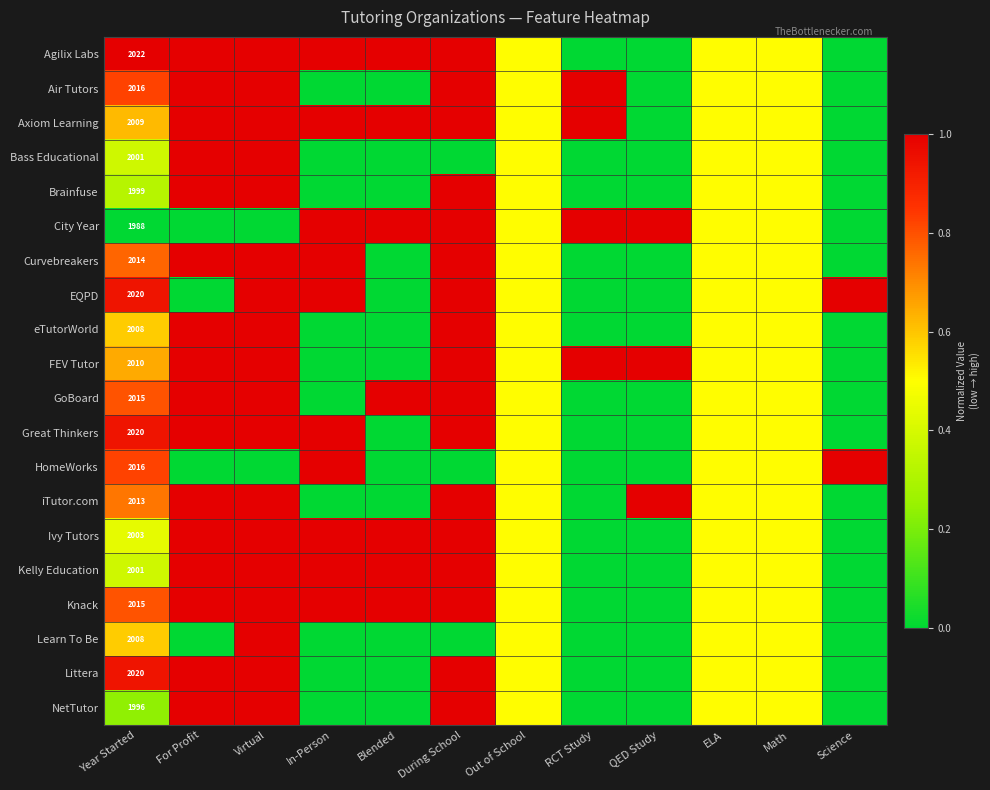

At how many categories does at least one series exceed 0?

12